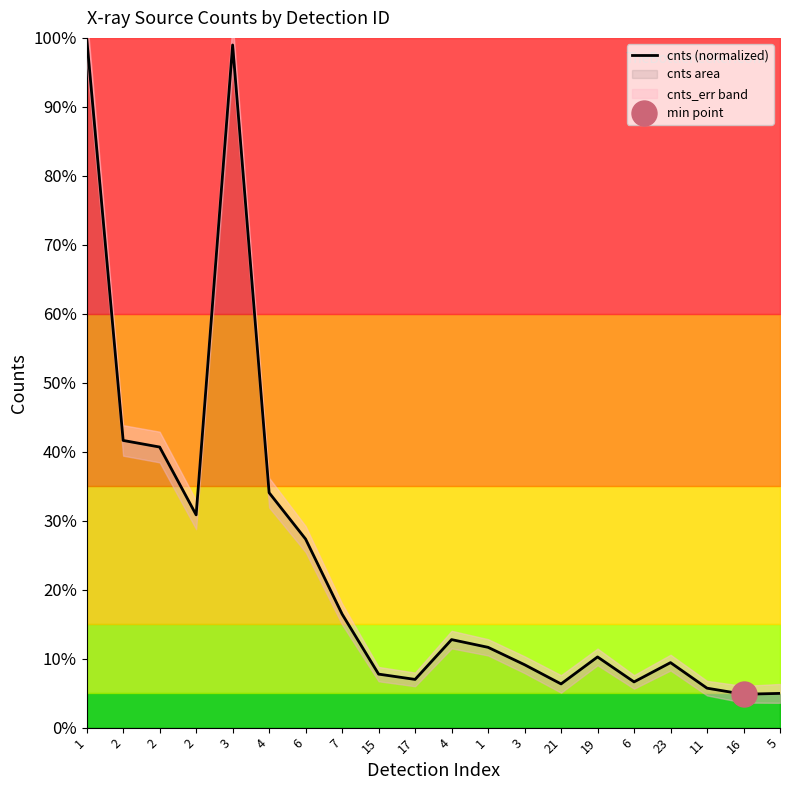

At which category does the data reach its first local peak?

3